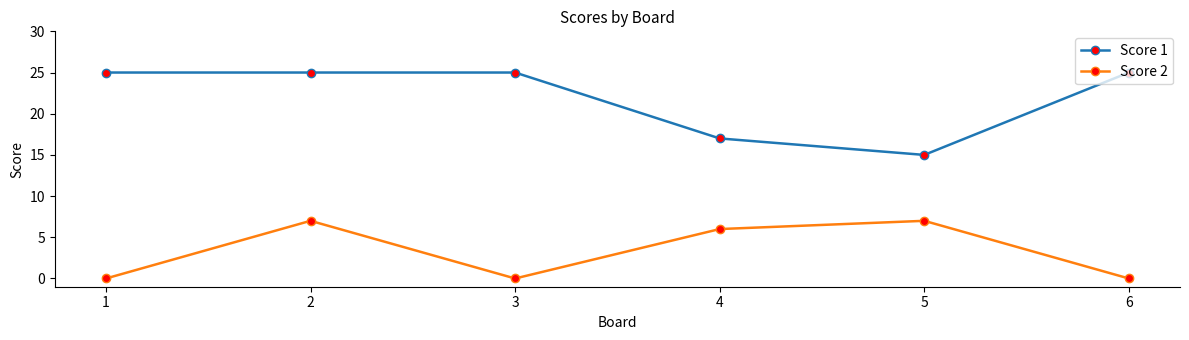

Reading left to right, transcribe all the data shown in this chart.

Score 1: 25	25	25	17	15	25
Score 2: 0	7	0	6	7	0